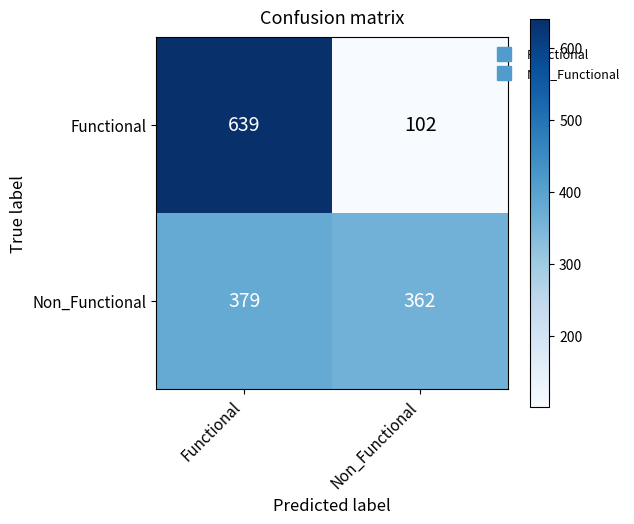

The Non_Functional series shows 591 at Non_Functional. True or false?

False